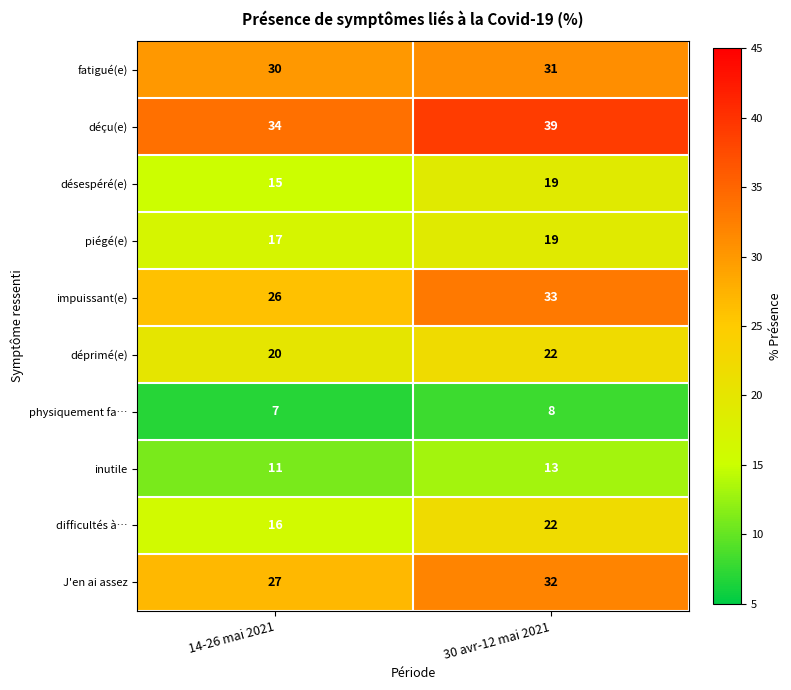

Reading left to right, what are all the values shown in this chart?

fatigué(e): 14-26 mai 2021=30	30 avr-12 mai 2021=31
déçu(e): 14-26 mai 2021=34	30 avr-12 mai 2021=39
désespéré(e): 14-26 mai 2021=15	30 avr-12 mai 2021=19
piégé(e): 14-26 mai 2021=17	30 avr-12 mai 2021=19
impuissant(e): 14-26 mai 2021=26	30 avr-12 mai 2021=33
déprimé(e): 14-26 mai 2021=20	30 avr-12 mai 2021=22
physiquement fa…: 14-26 mai 2021=7	30 avr-12 mai 2021=8
inutile: 14-26 mai 2021=11	30 avr-12 mai 2021=13
difficultés à…: 14-26 mai 2021=16	30 avr-12 mai 2021=22
J'en ai assez: 14-26 mai 2021=27	30 avr-12 mai 2021=32